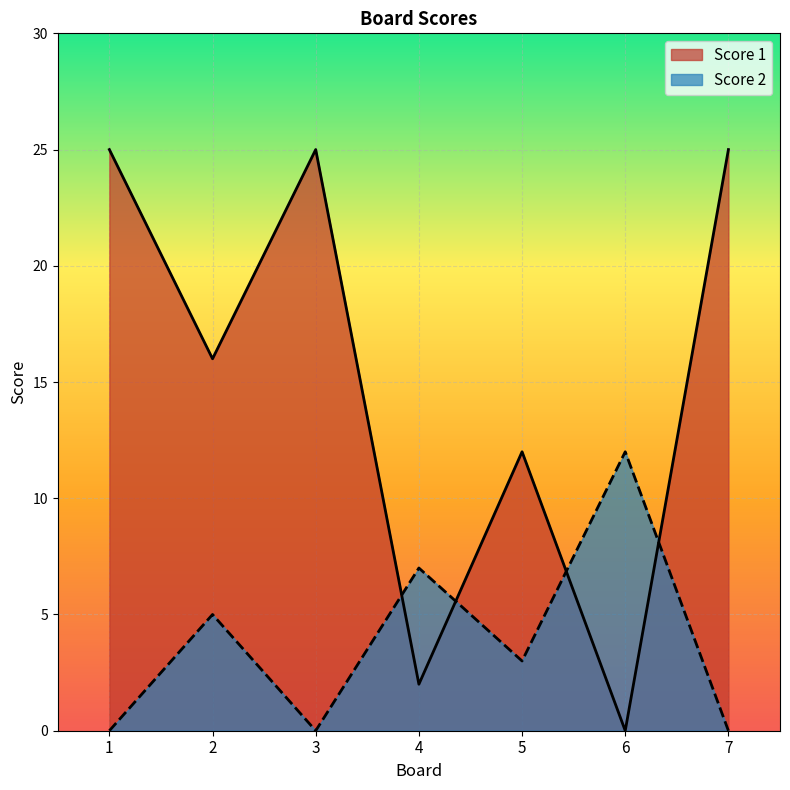

How many lines are shown in the chart?

2